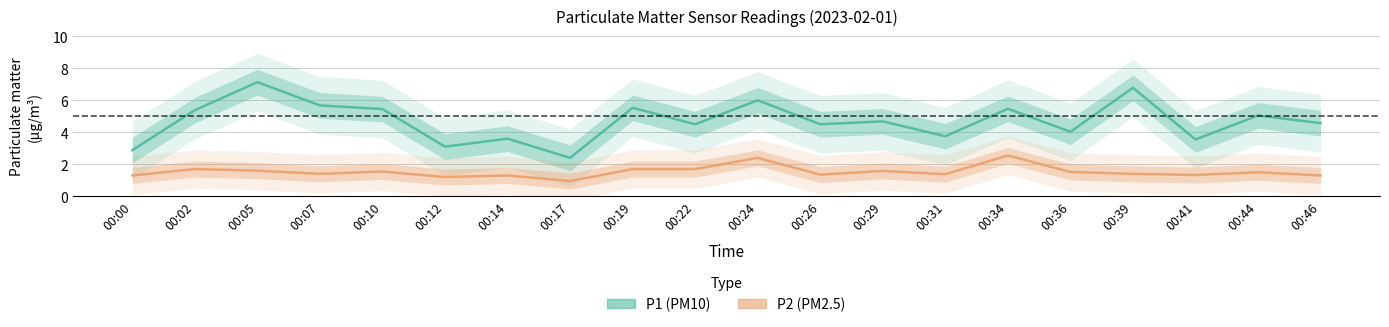

At 00:14, list the series in order from smallest to largest.

P2 (PM2.5), P1 (PM10)